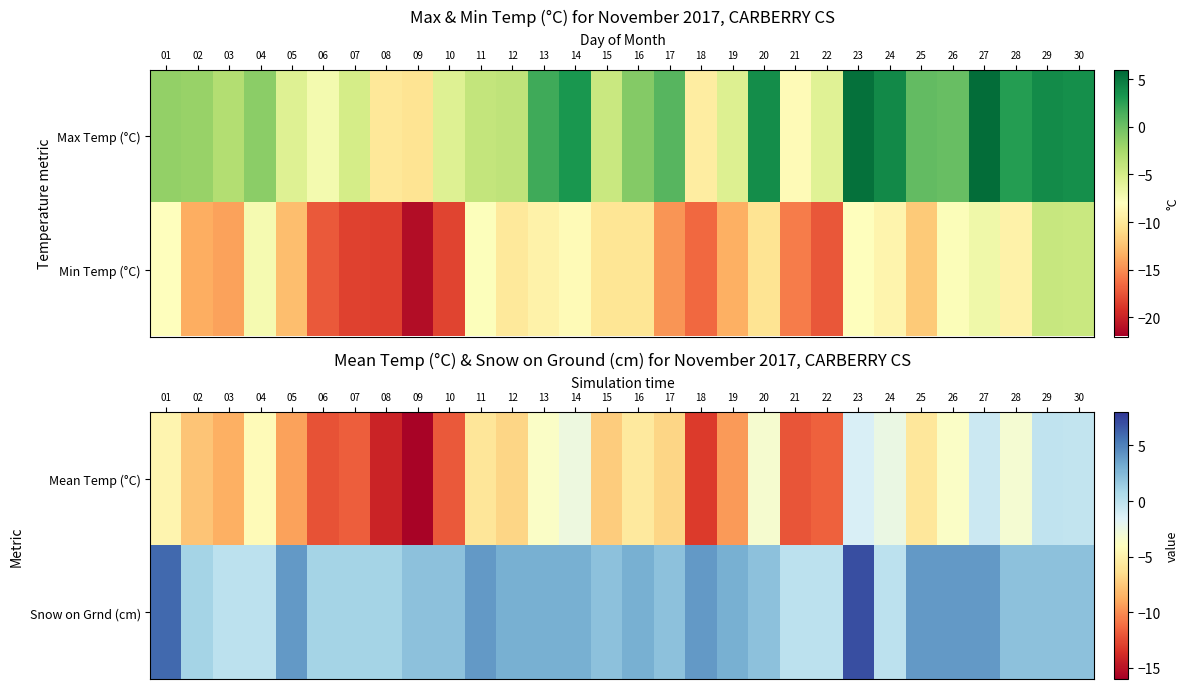

True or false: Snow on Grnd (cm) has a value of 0.6 at 06.

False